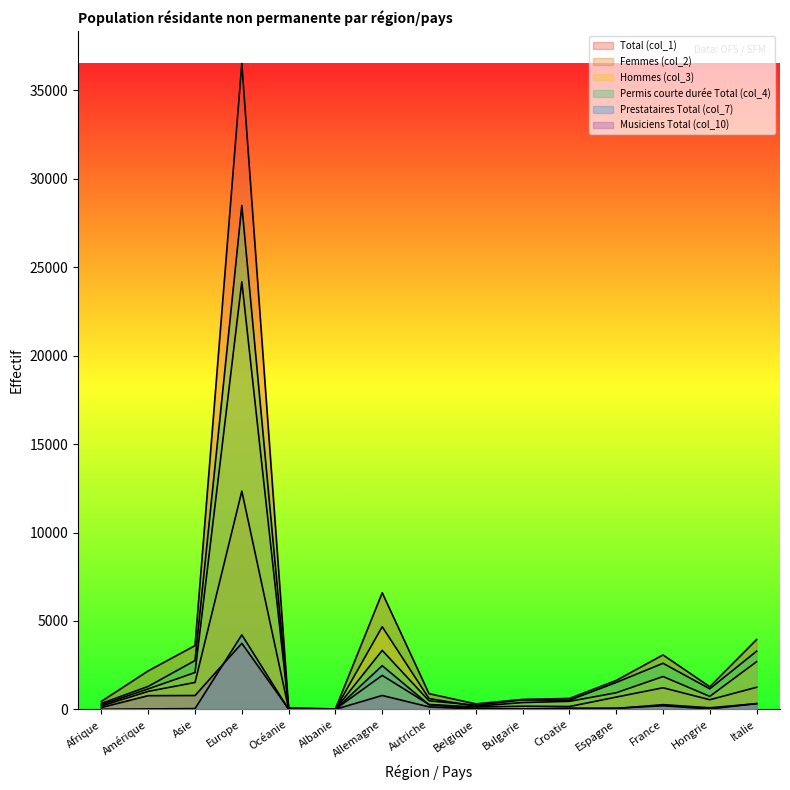

Which series has the largest range (max minus min)?

Total (col_1)